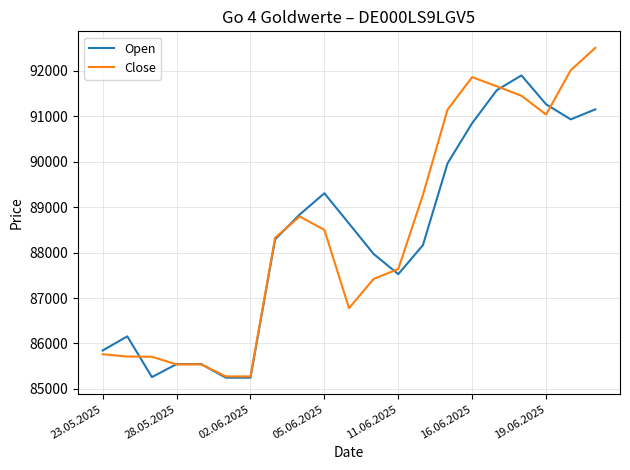

What is the sum of all Open values?

1855223